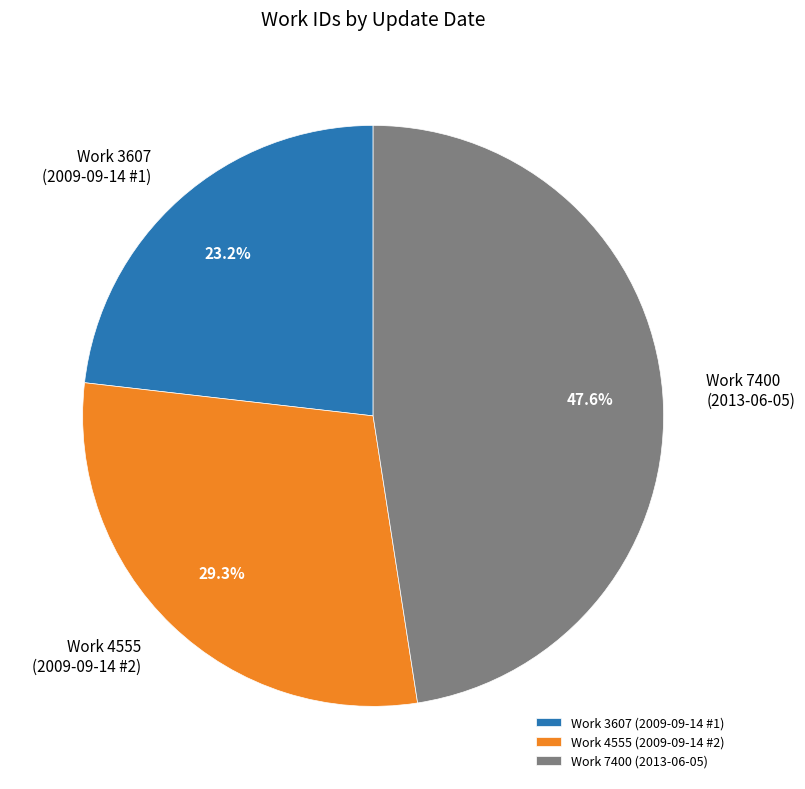

What percentage is NOT represented by Work 3607 (2009-09-14 #1)?

76.8%